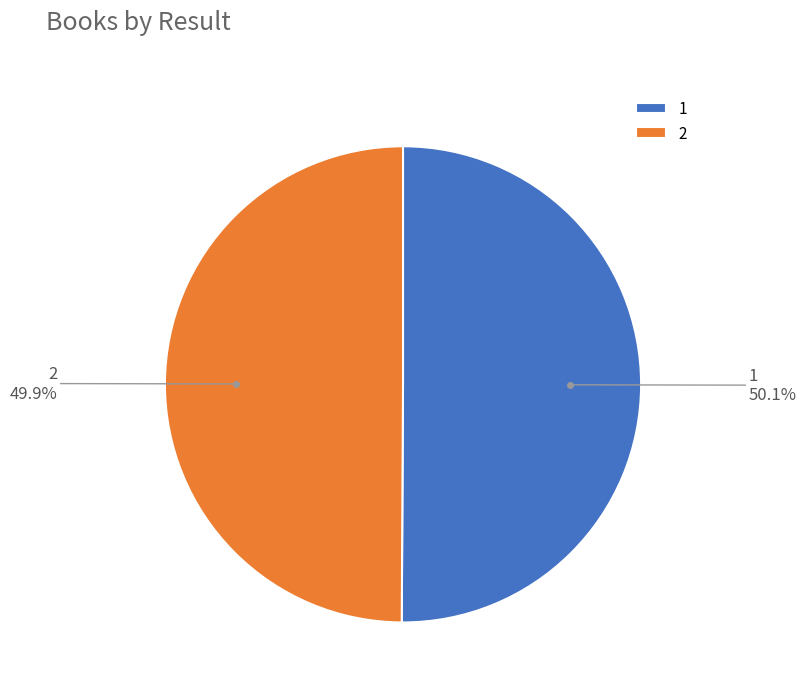

What percentage is NOT represented by 2?

50.1%